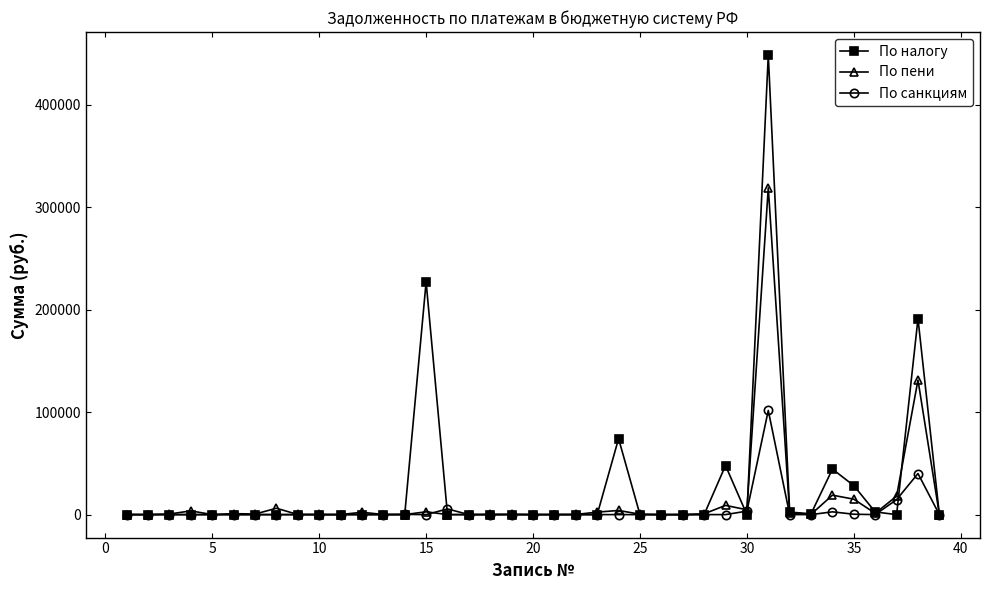

True or false: По налогу has more than 2 points higher than both neighbors.

True